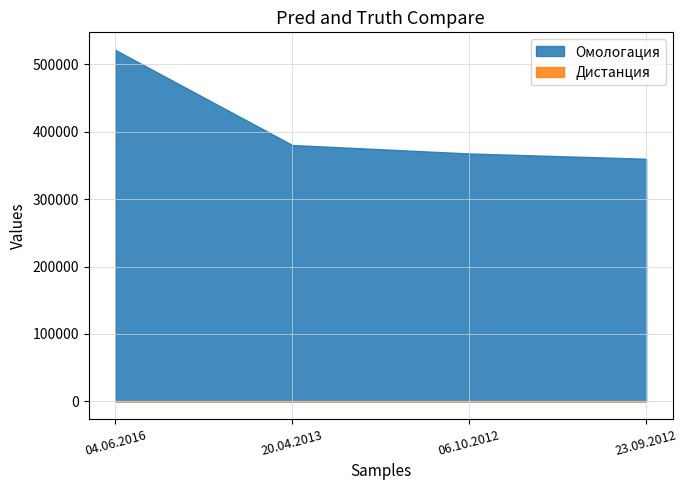

At which category is the sum across all series the highest?

04.06.2016